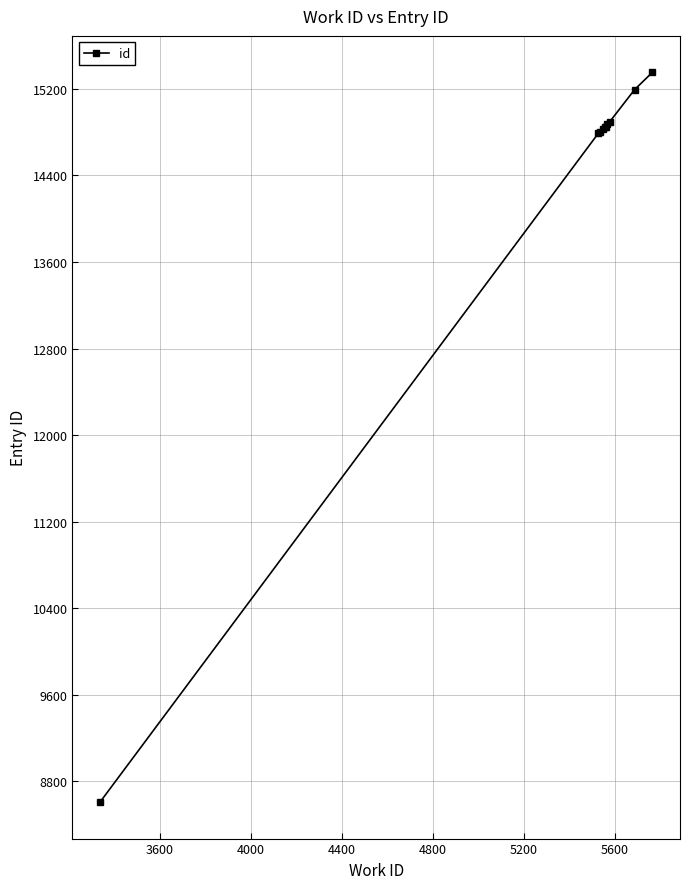

What is the greatest value displayed?

15353